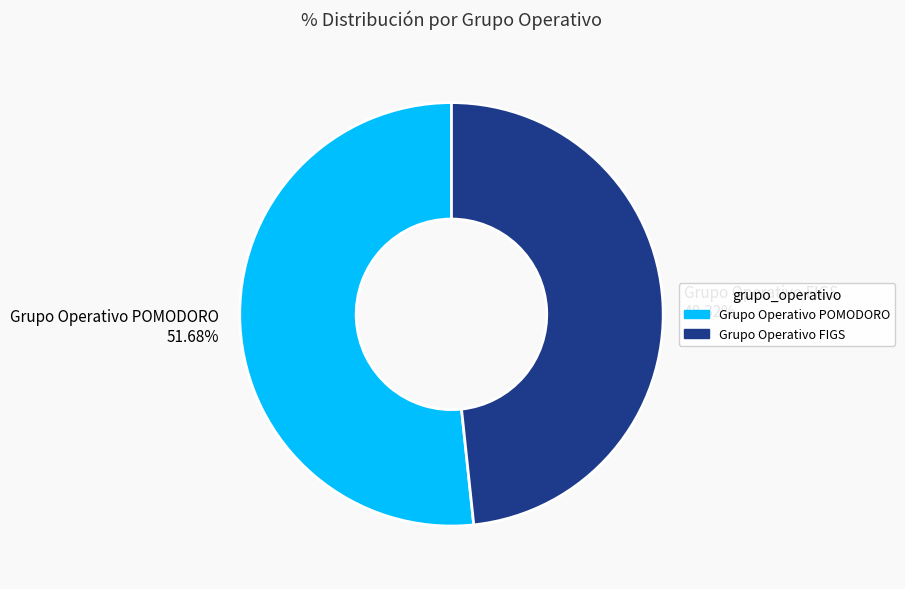

To the nearest percent, what is the difference between the largest and smallest slice percentages?

3%